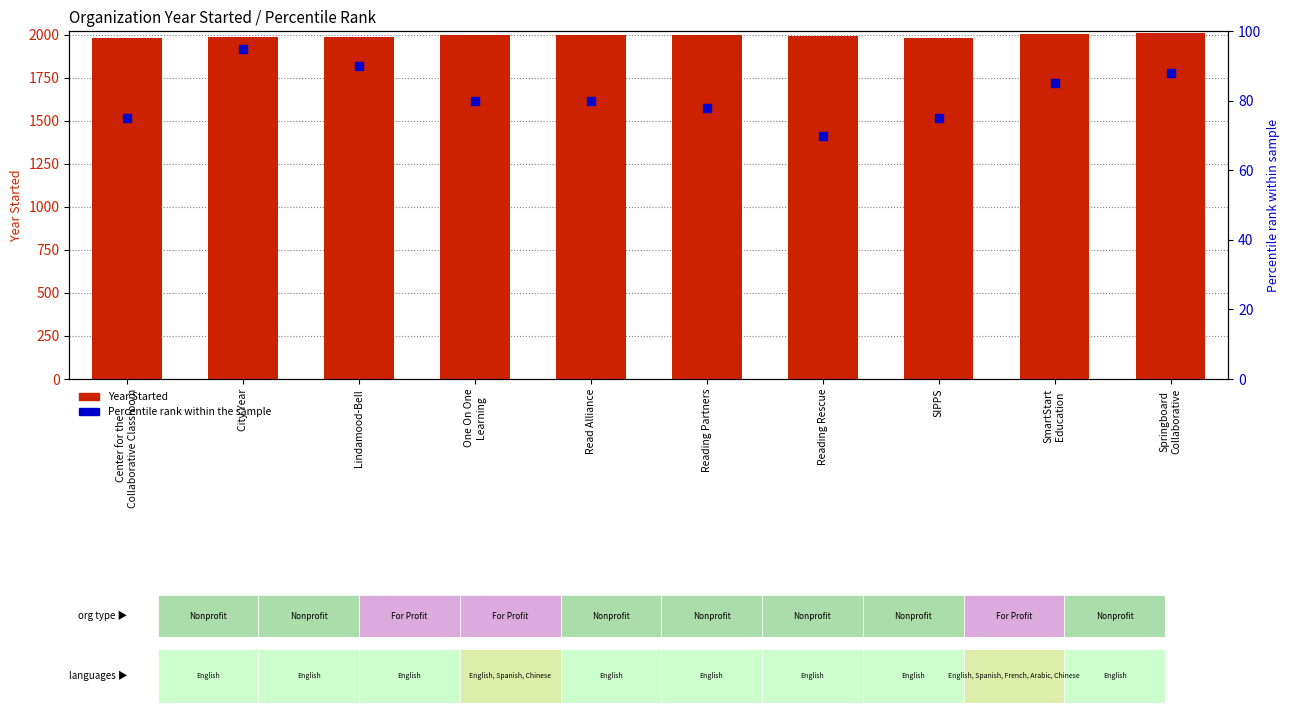

Which series has the largest total across all categories?

Year Started